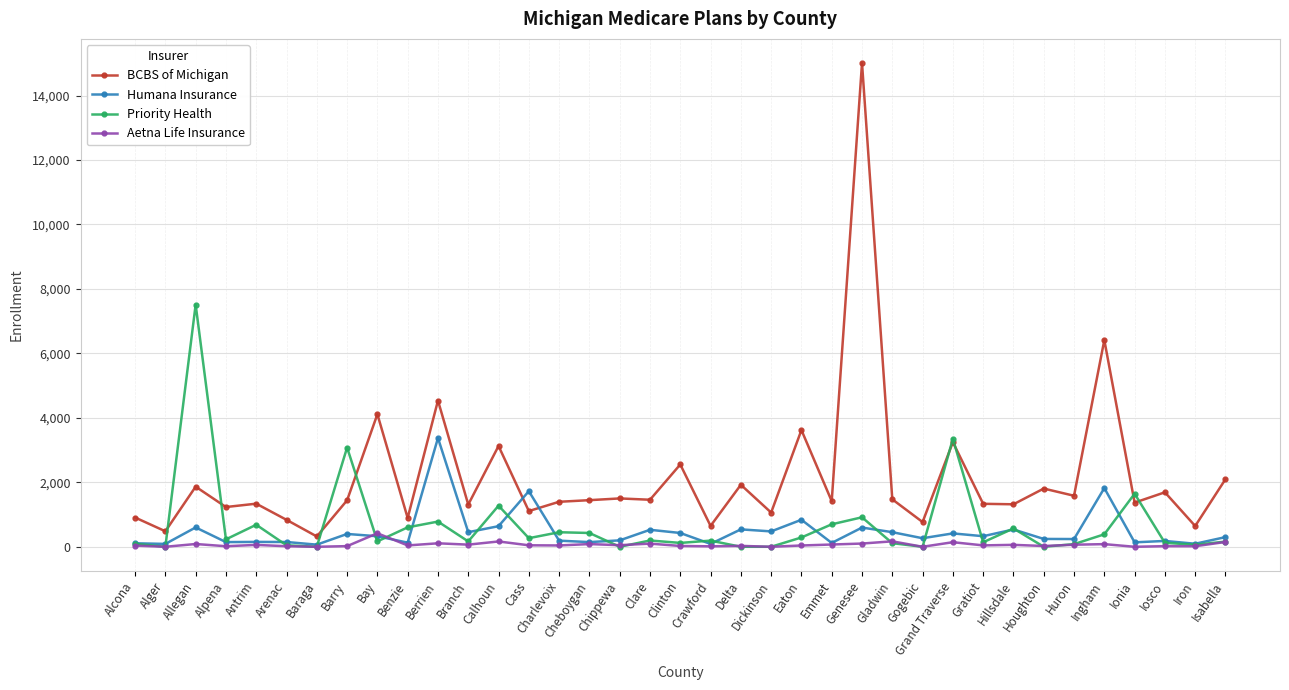

How many lines are shown in the chart?

4